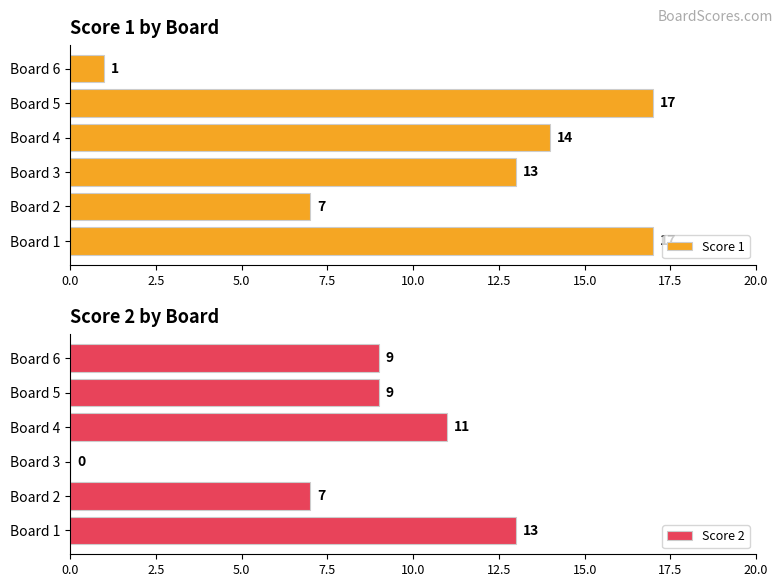

The Score 1 series shows 7 at Board 2. True or false?

True